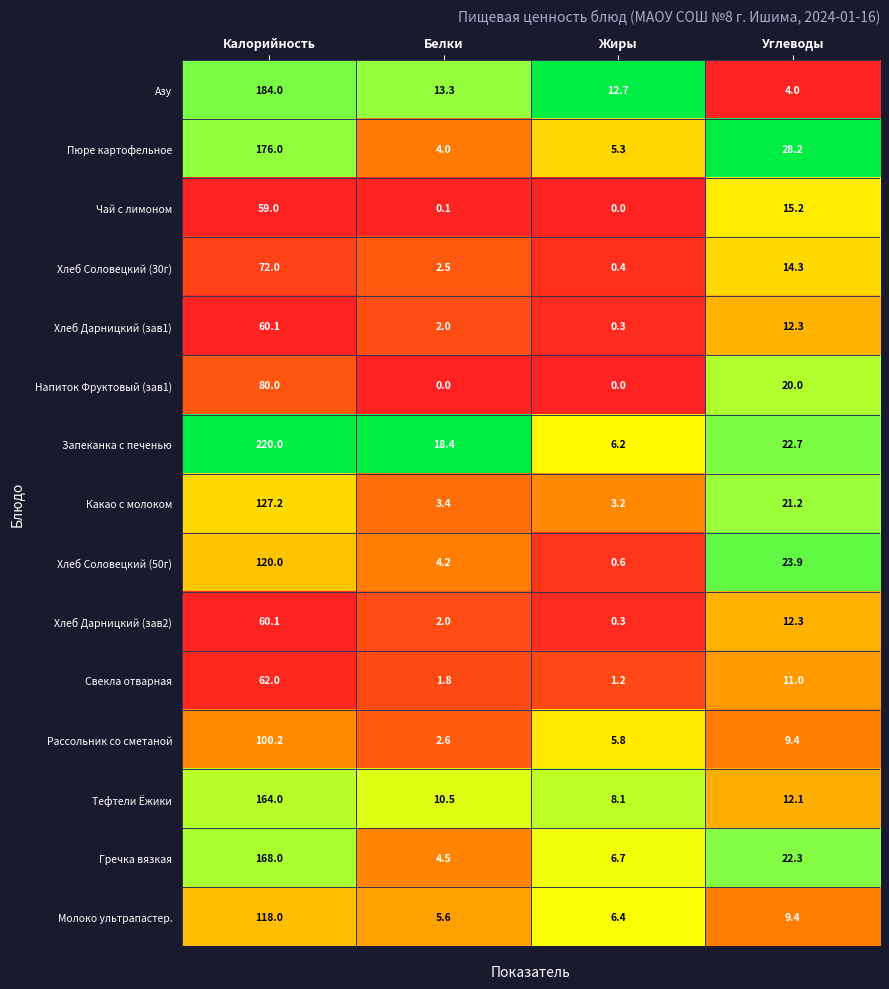

At which label does Хлеб Соловецкий (50г) first exceed 23?

Калорийность